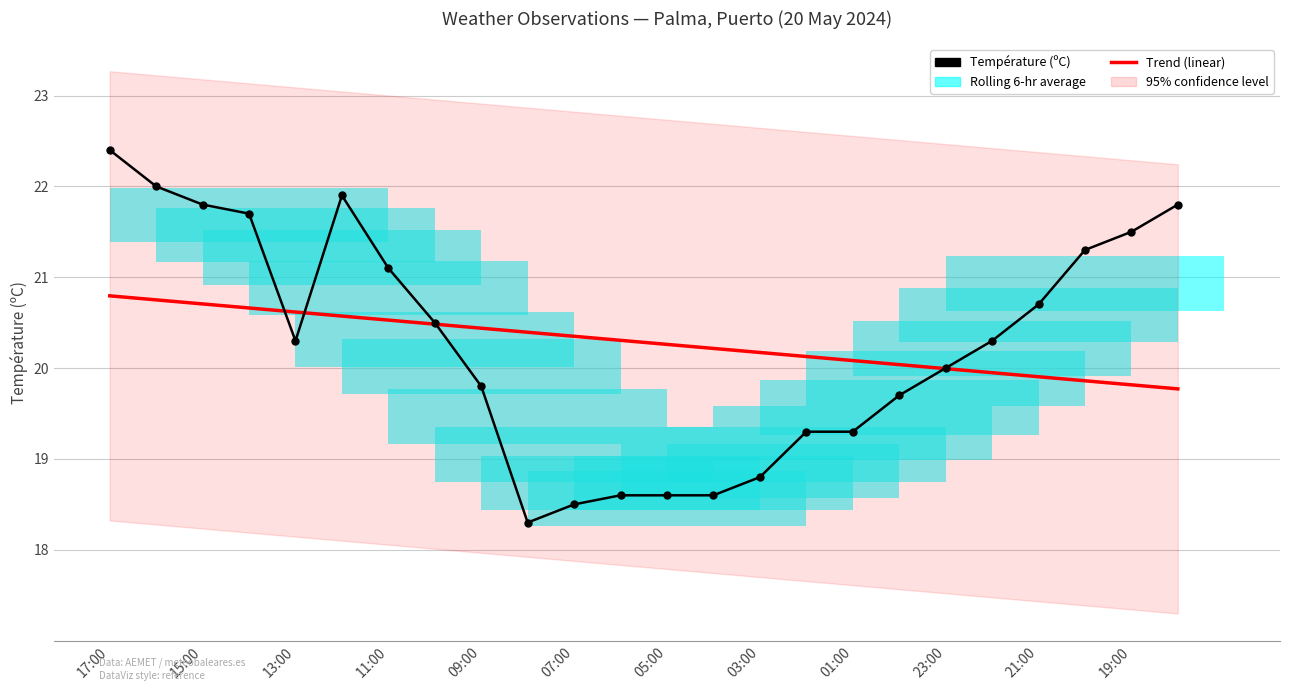

What is the value of the Trend (linear) point at the 22nd from the left?

19.9